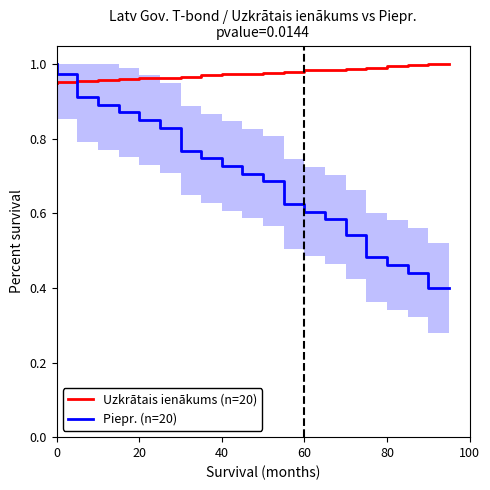

List the series in order of their overall mean, lowest first.

Piepr. (n=20), Uzkrātais ienākums (n=20)